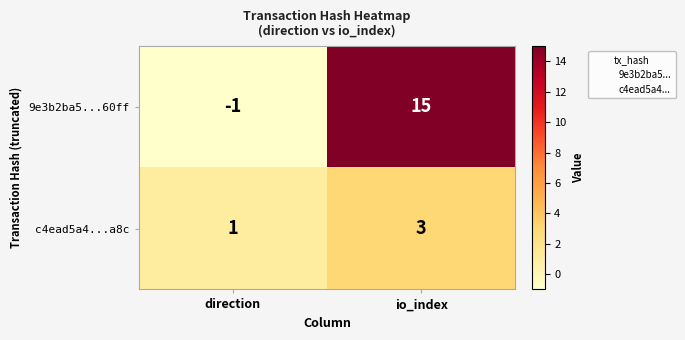

Where is c4ead5a4...a8c nearest to the value 2?

direction